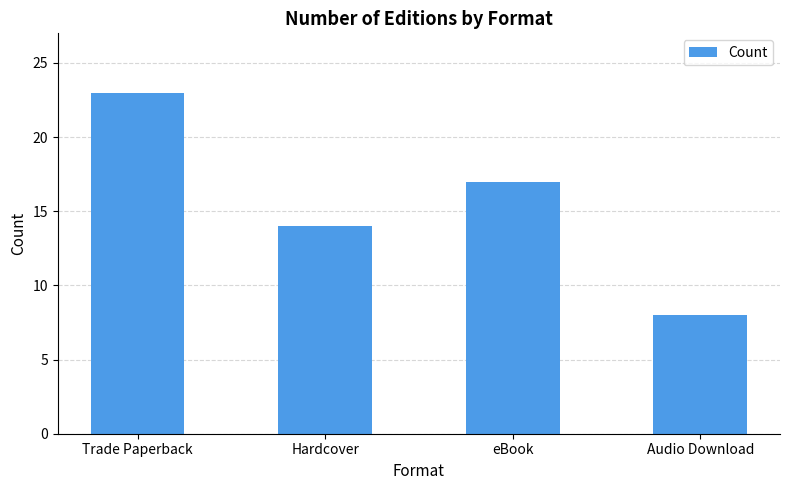

What is the approximate value at Hardcover, to the nearest 10?

10